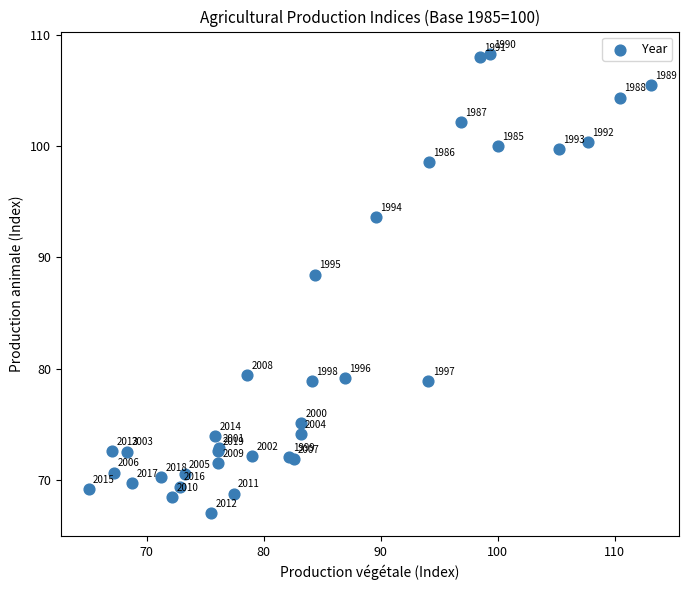

What Y value in the scatter plot is closest to 87?

88.5